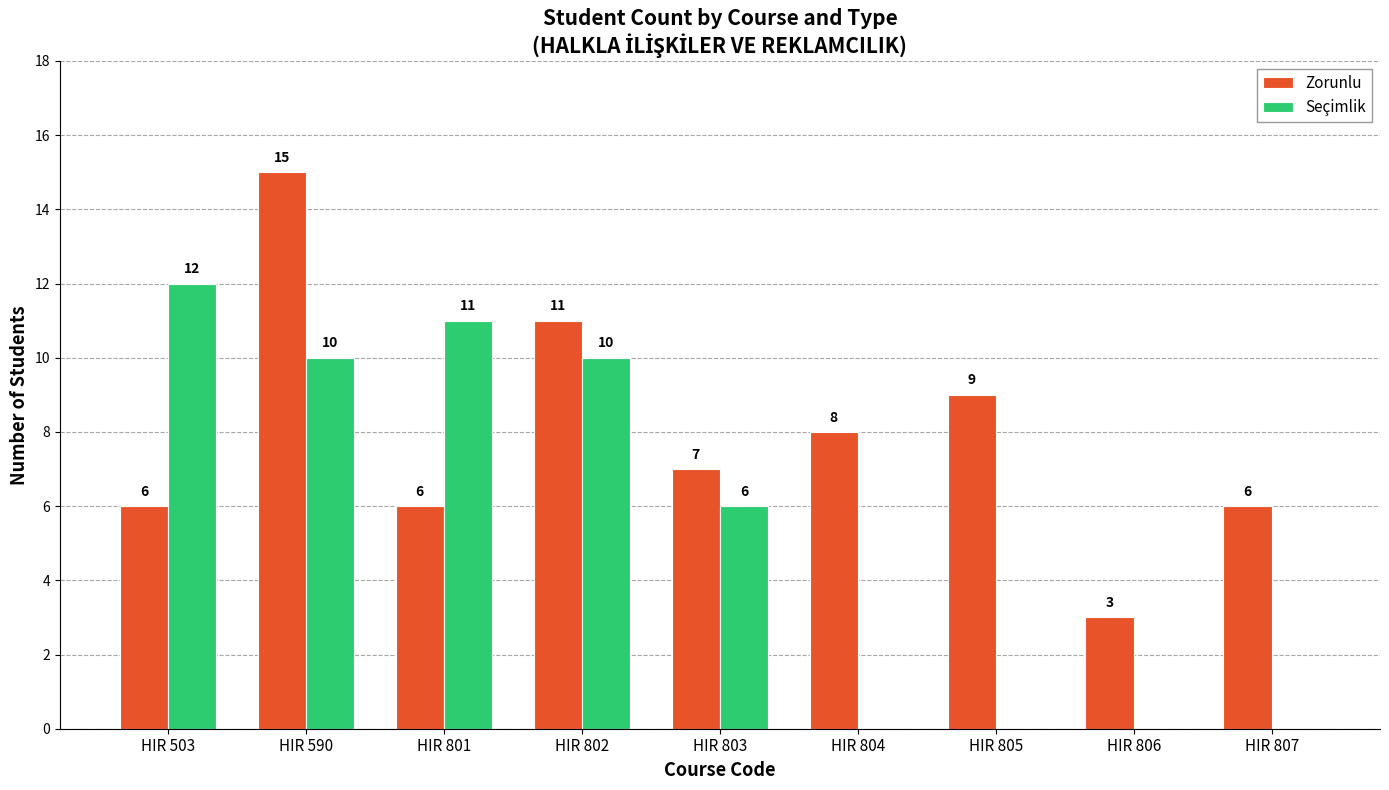

What is the sum of the Seçimlik values at HIR 806 and HIR 803?

6